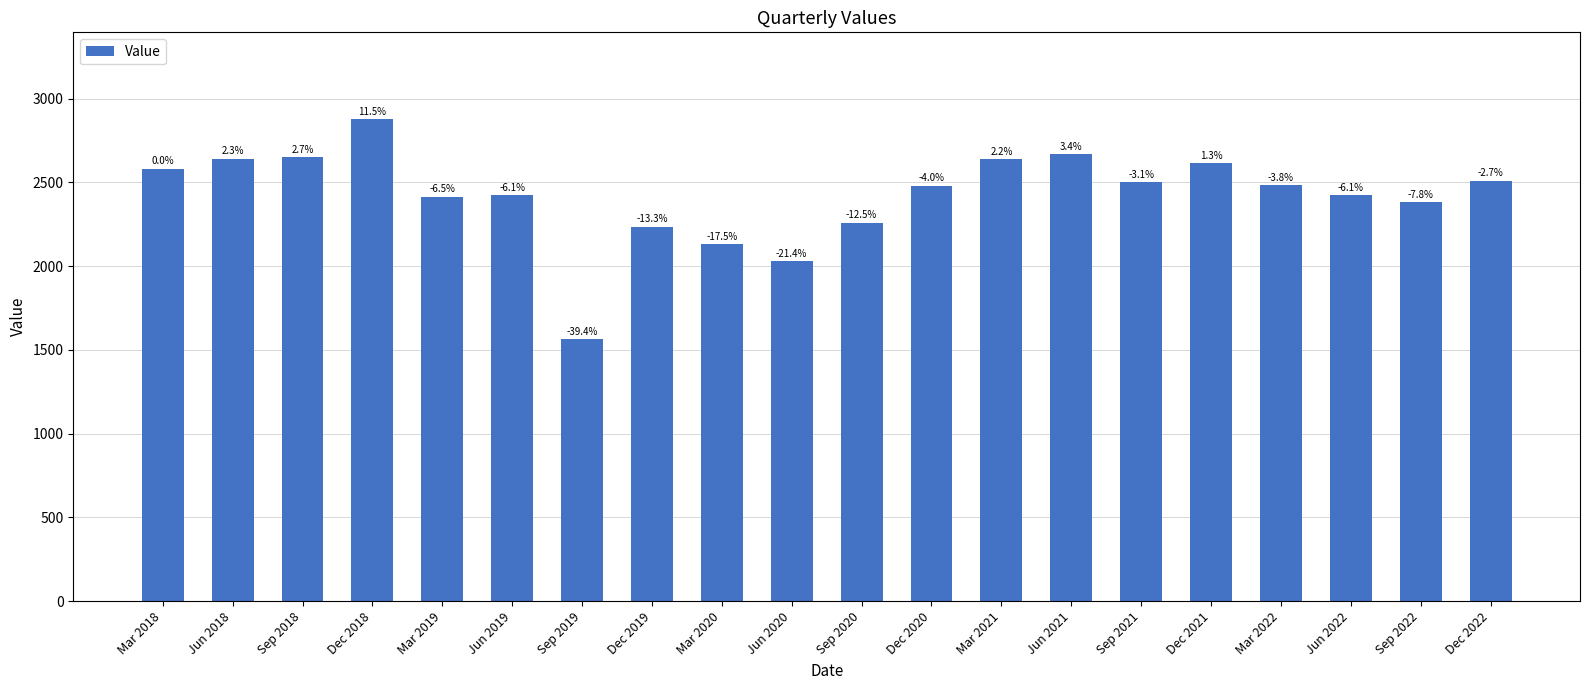

Read the value at Mar 2022, to the nearest 100.

2500